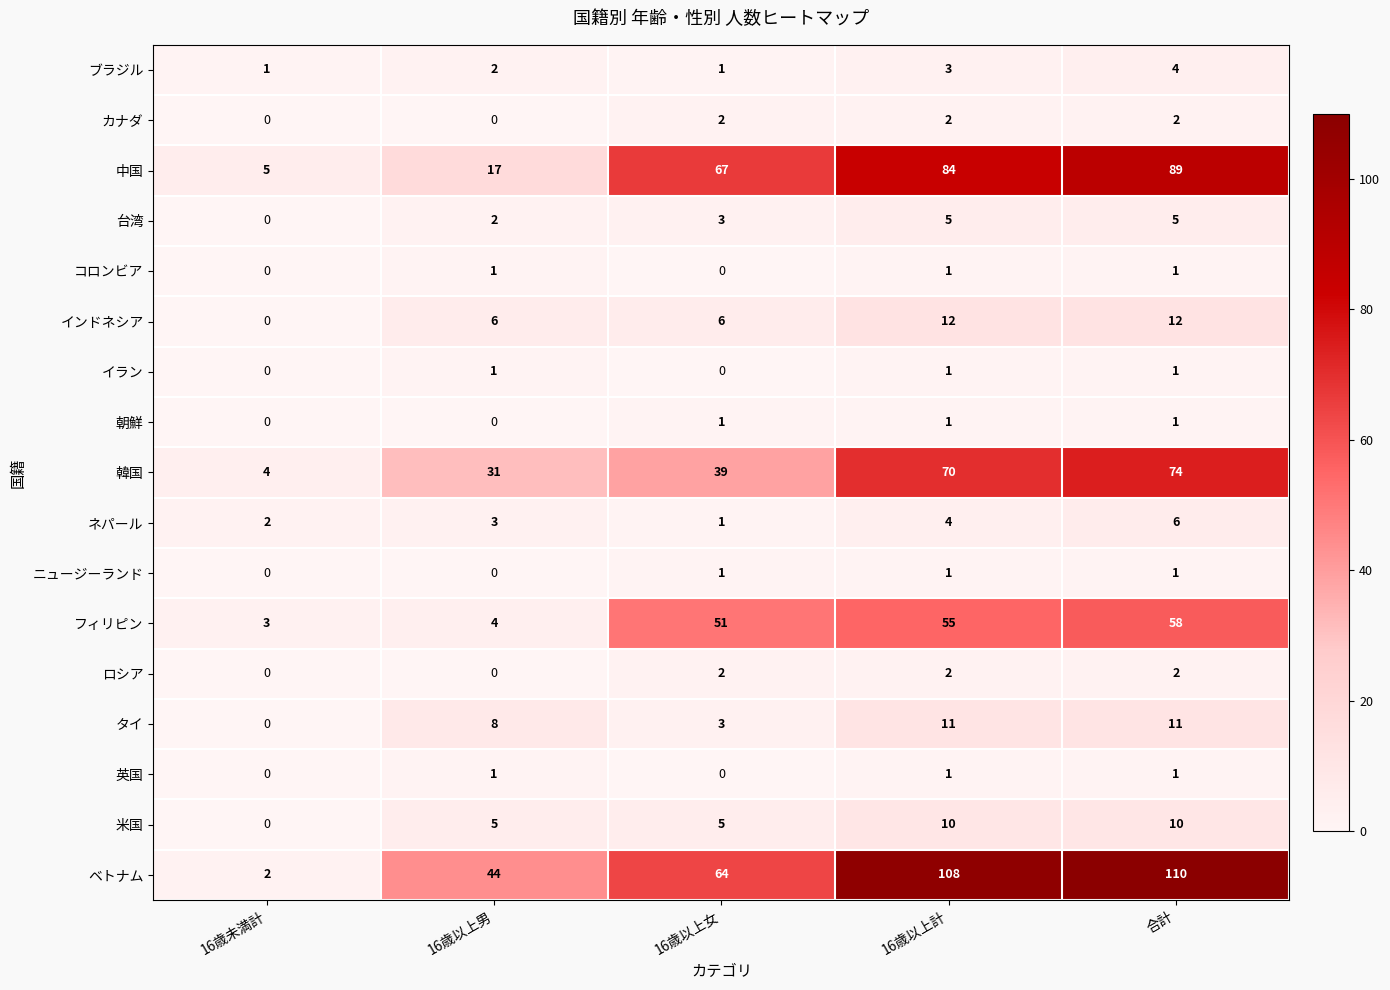

Count the number of categories in the chart.

5